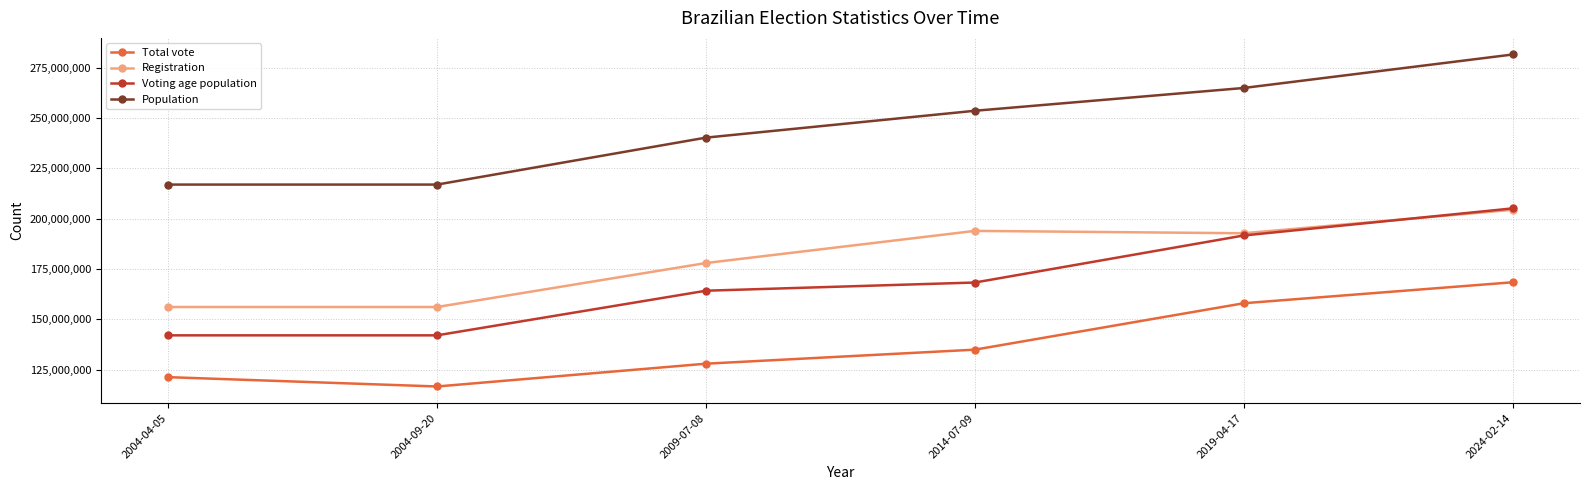

Reading left to right, transcribe all the data shown in this chart.

Total vote: 121293844	116662705	127983655	134953967	158012506	168422011
Registration: 156139262	156139262	177983000	193944150	192770611	204421612
Voting age population: 142065749	142065749	164227288	168300873	191671984	205128586
Population: 216948359	216948359	240271522	253609643	264935824	281562465